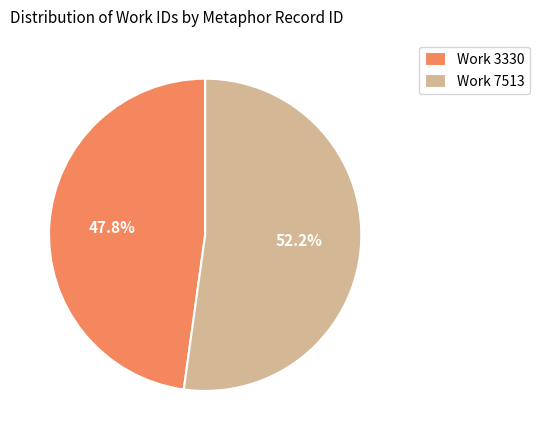

Which slice is the largest?

Work 7513